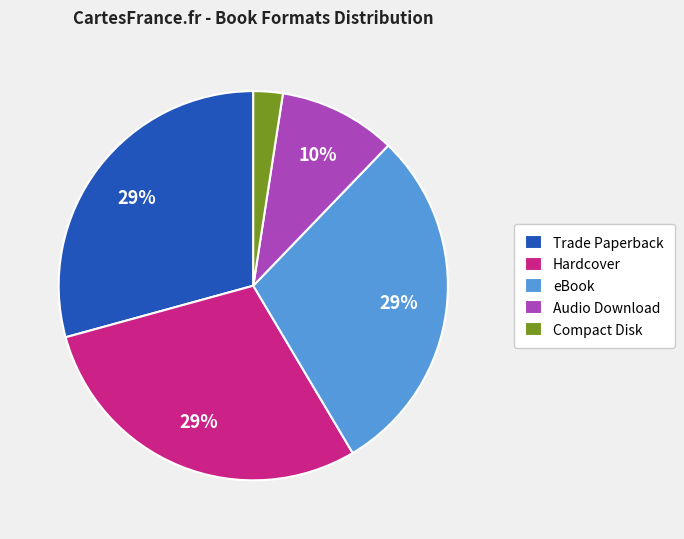

Which category has the smallest portion of the pie?

Compact Disk